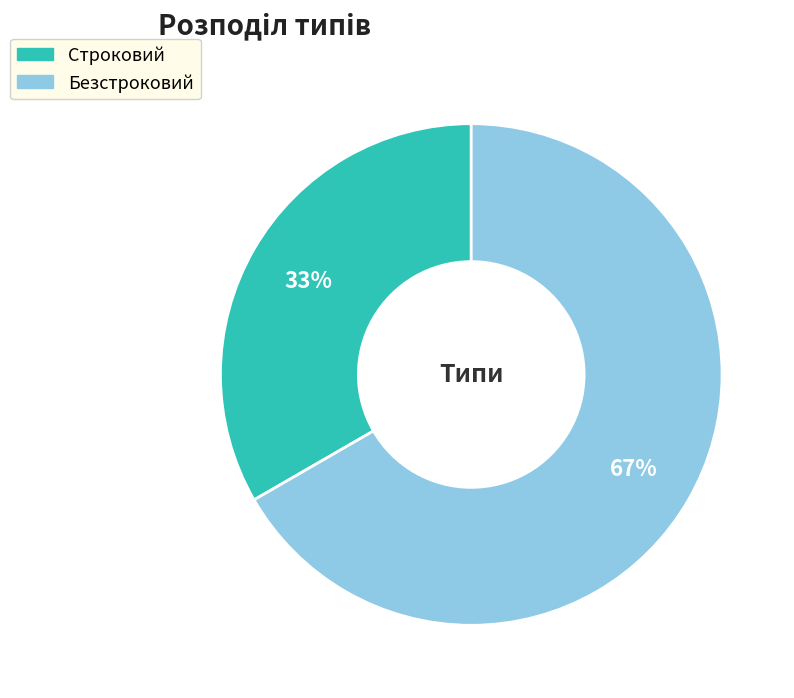

How many slices are in this pie chart?

2